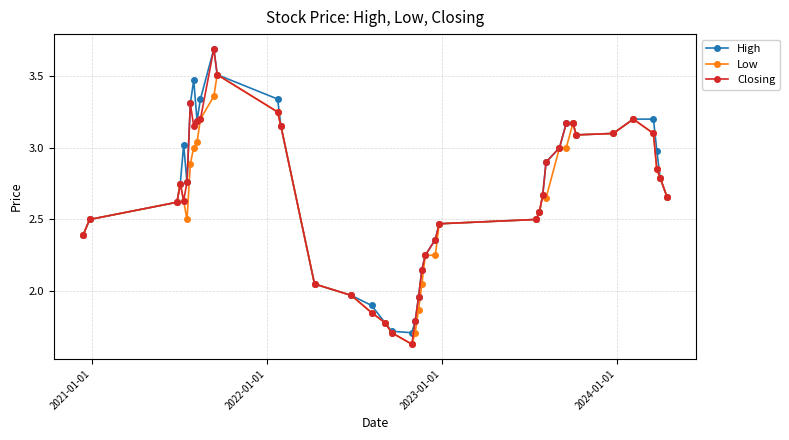

Is this an area chart (filled region under the line)?

No